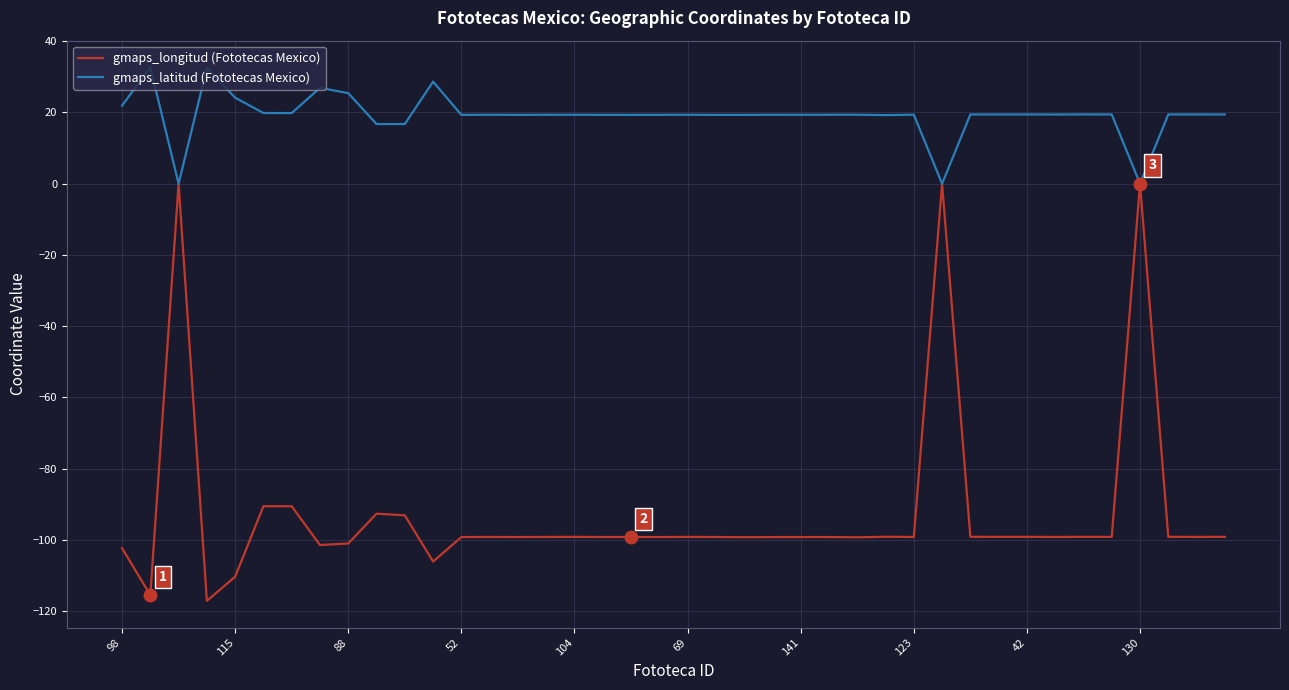

Rank the series by their maximum value, from lowest to highest.

gmaps_longitud (Fototecas Mexico), gmaps_latitud (Fototecas Mexico)